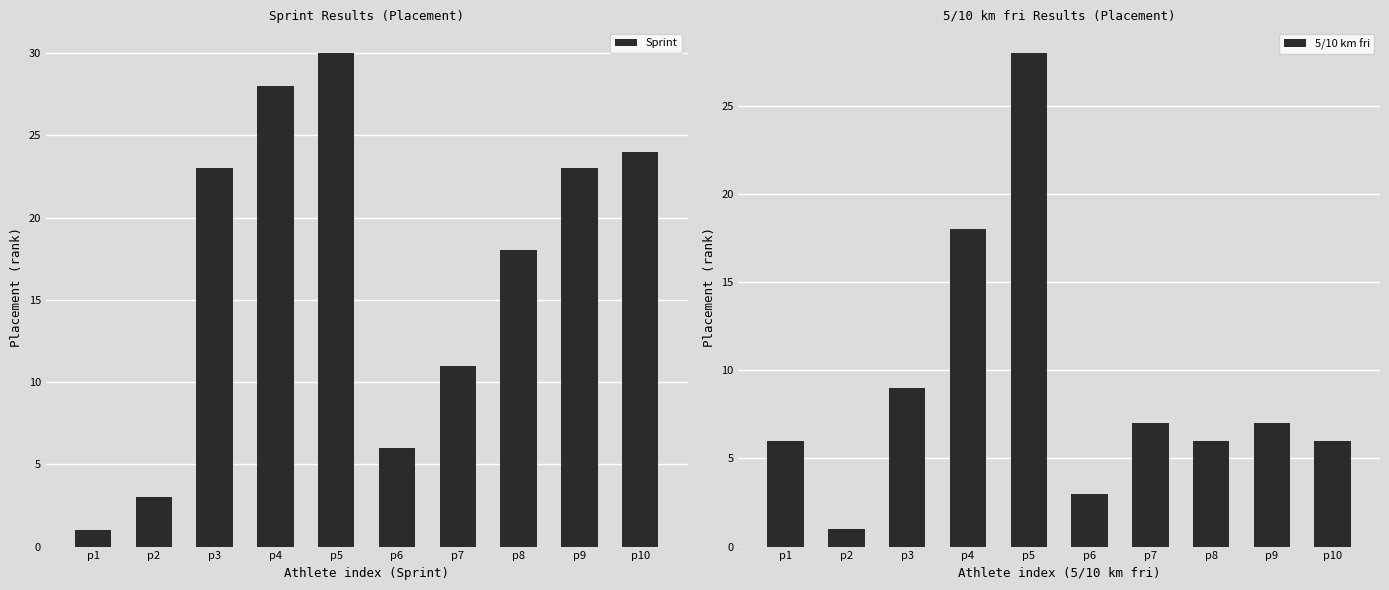

Reading left to right, extract all data points from this chart.

Sprint: p1=1	p2=3	p3=23	p4=28	p5=30	p6=6	p7=11	p8=18	p9=23	p10=24
5/10 km fri: p1=6	p2=1	p3=9	p4=18	p5=28	p6=3	p7=7	p8=6	p9=7	p10=6